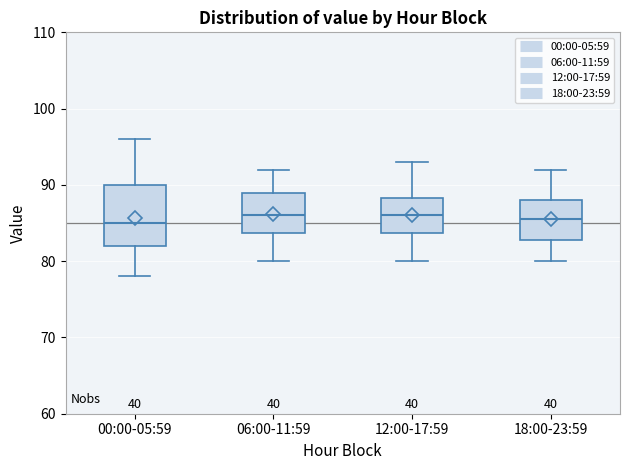

Comparing the boxes themselves (not the whiskers), which one is the tallest?

00:00-05:59